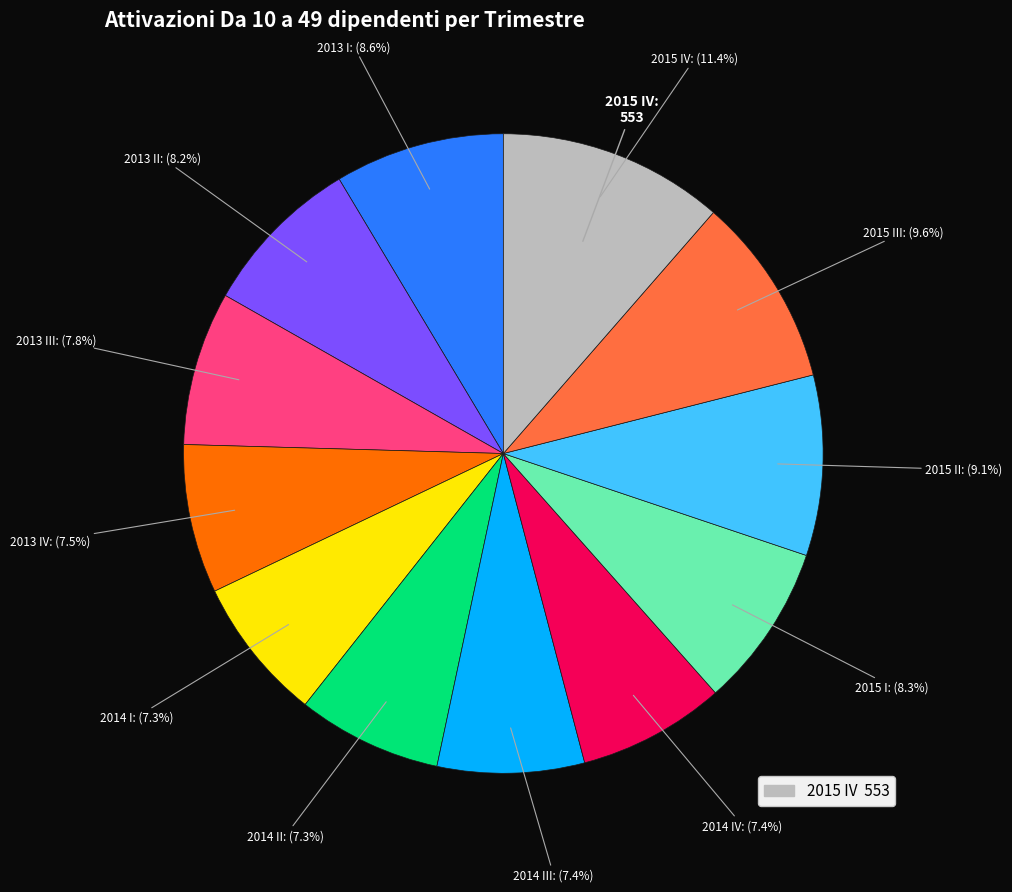

Is there a majority slice in this chart?

No